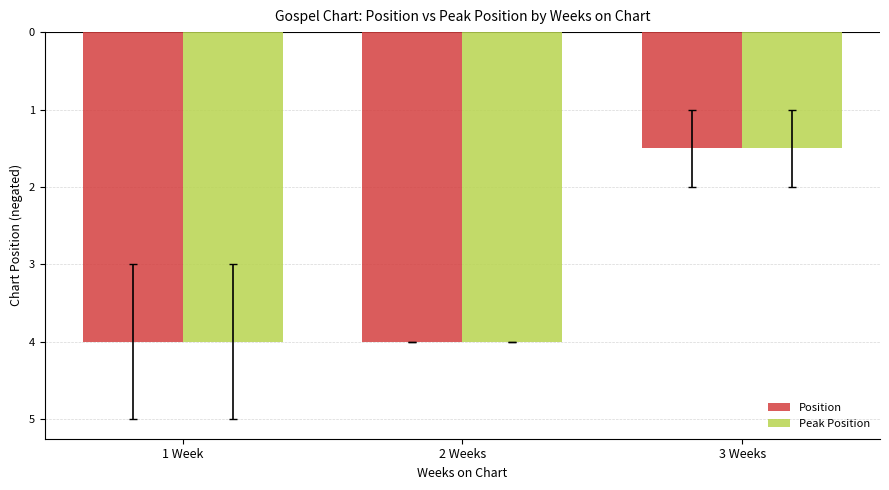

What is the total value across all series at 3 Weeks?

-3.0